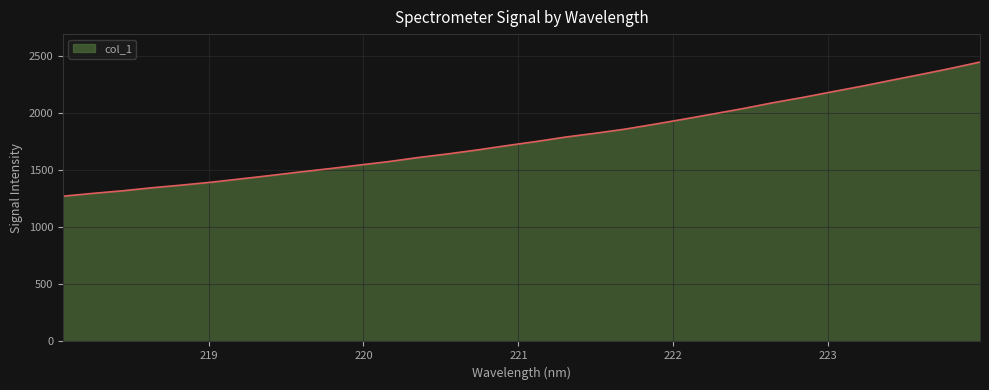

What is the difference between the maximum and minimum values?

1176.5